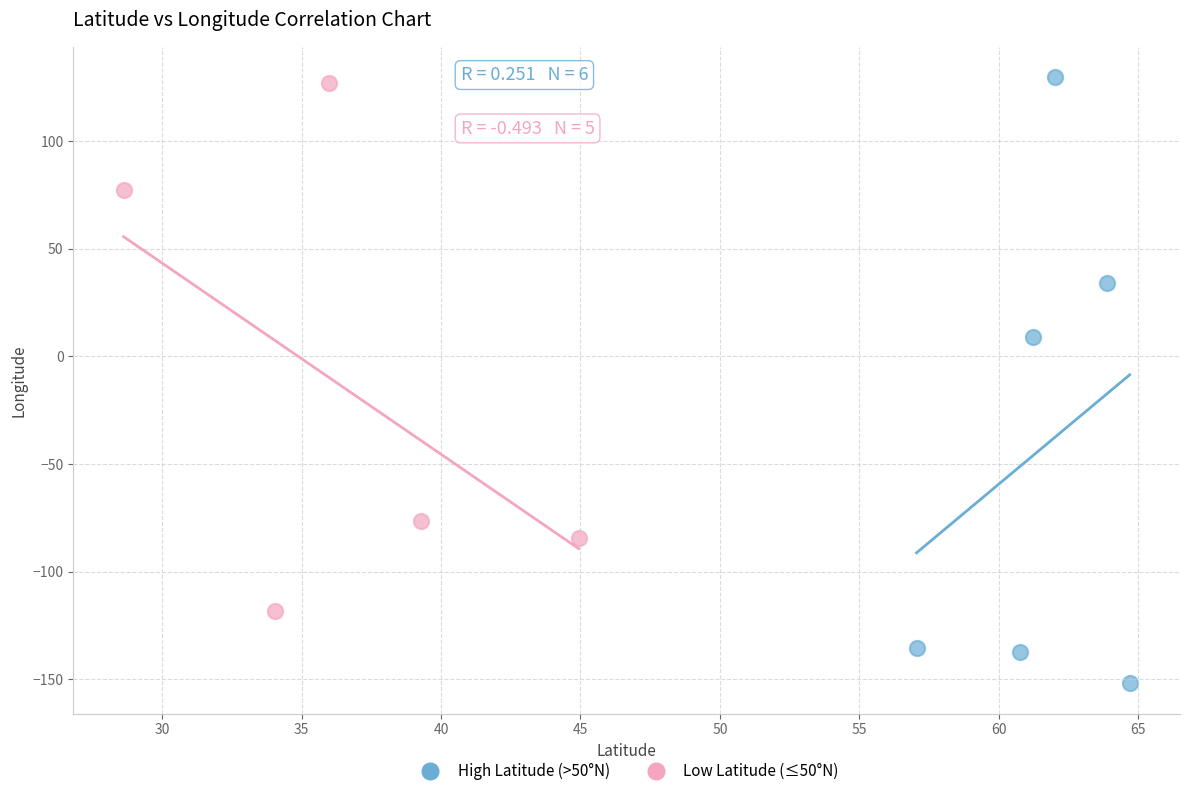

Which series contains the lowest Y value?

High Latitude (>50°N)